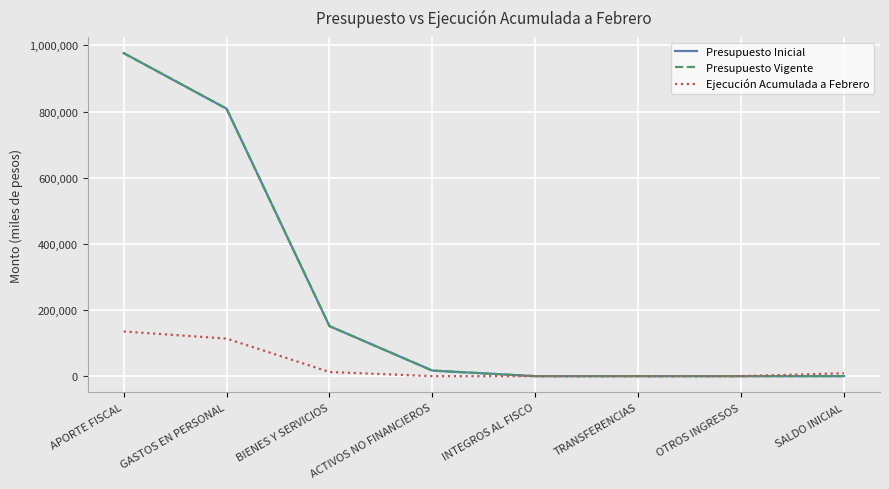

Does the chart display data point markers on the line(s)?

No